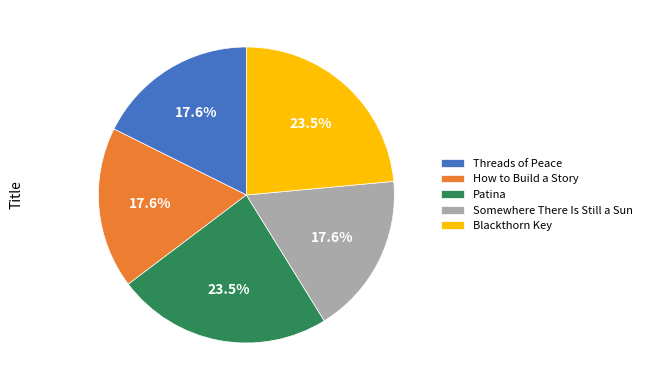

Is Blackthorn Key the majority of the pie?

No